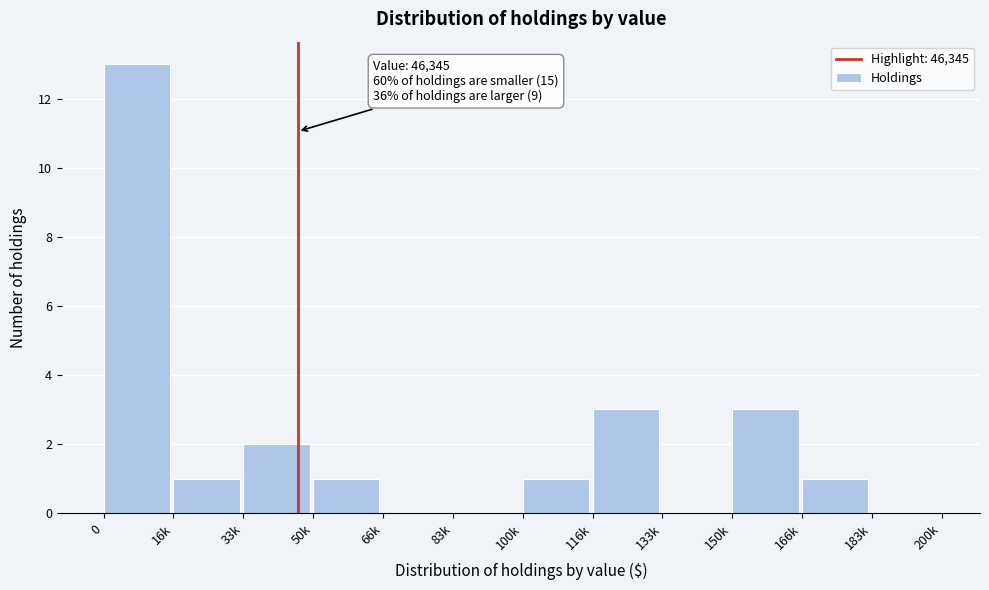

Reading left to right, what are all the values shown in this chart?

0=13	16k=1	33k=2	50k=1	66k=0	83k=0	100k=1	116k=3	133k=0	150k=3	166k=1	183k=0